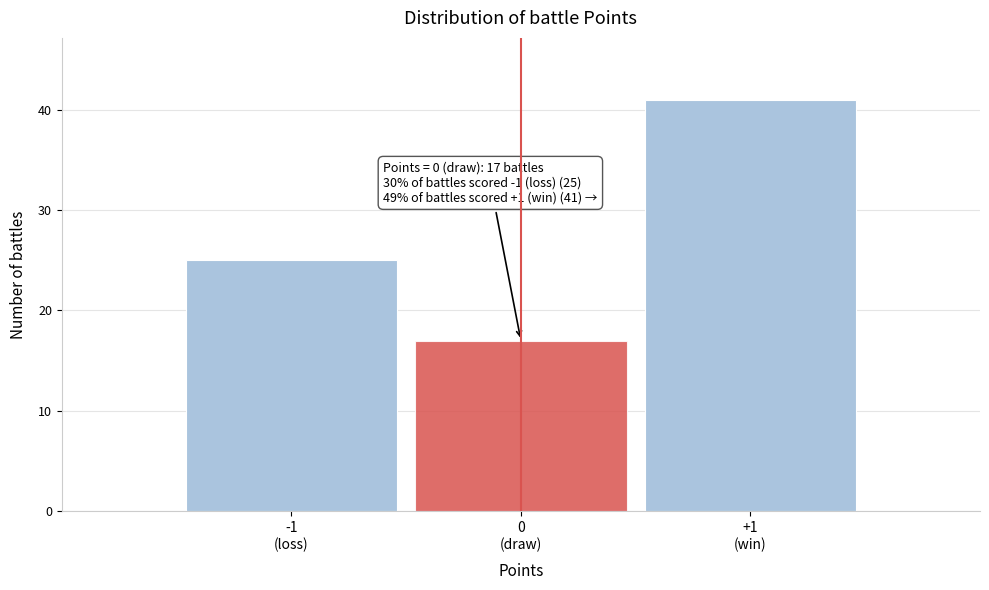

Reading right to left, extract all data points from this chart.

41	17	25